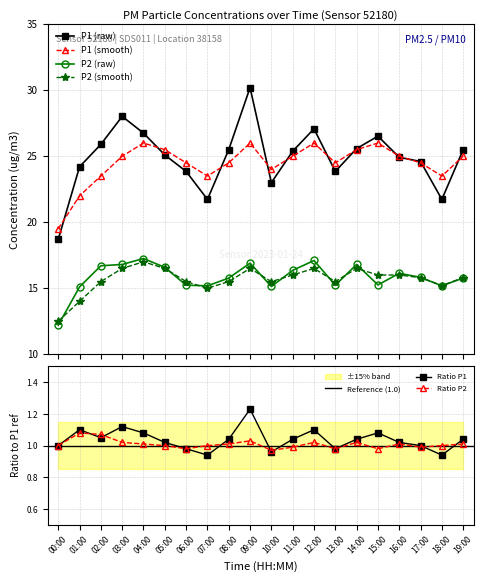

At which label is P2_smooth closest to 14?

01:00